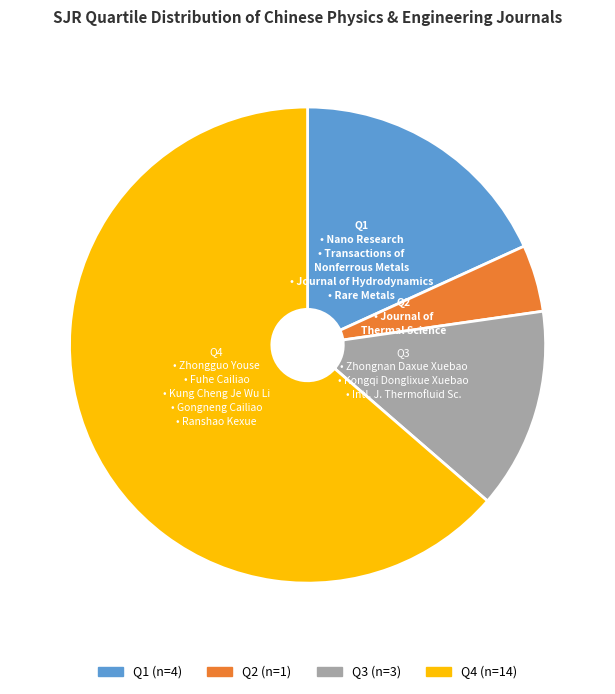

How many slices are in this pie chart?

4